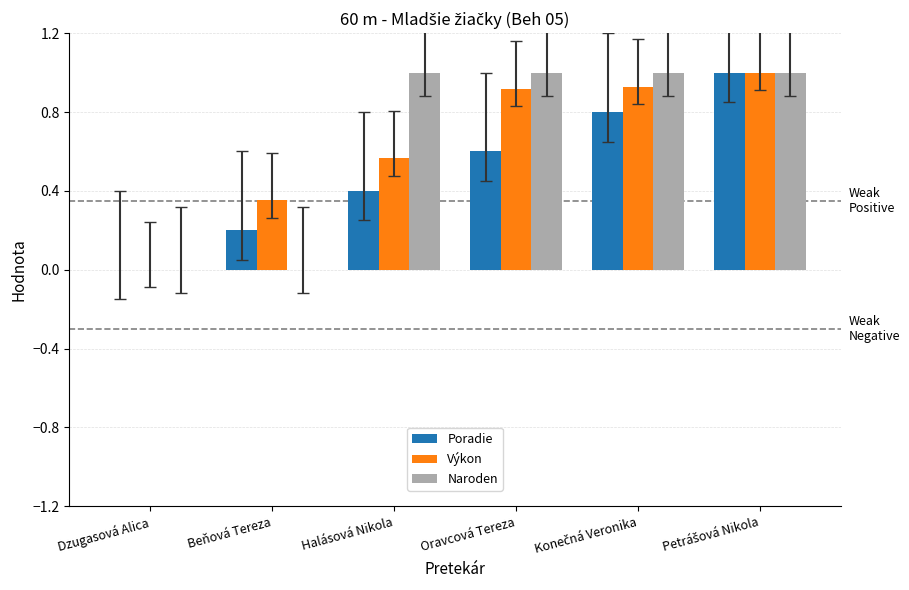

What is the maximum value shown in the chart?

1.0